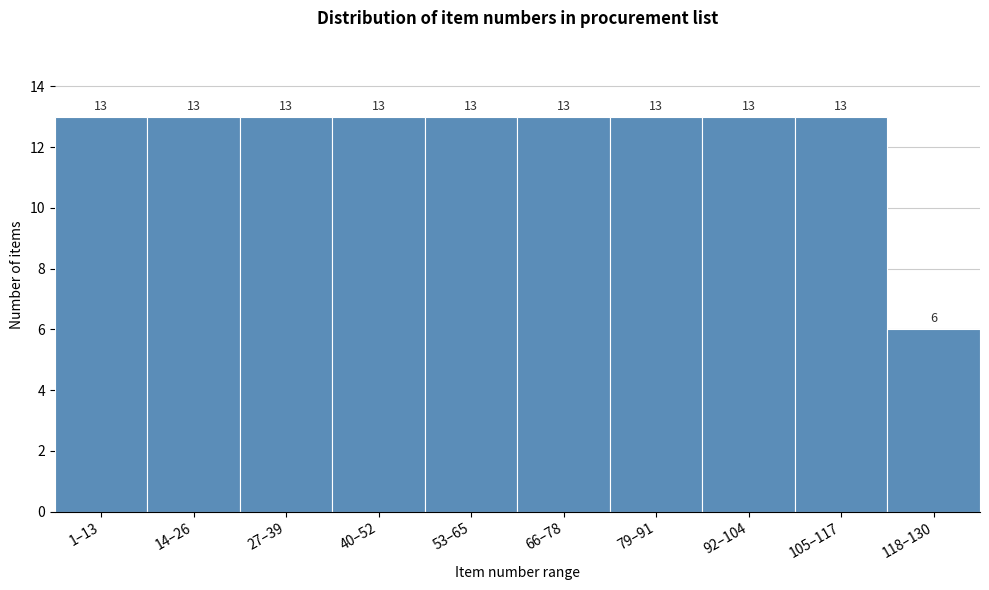

Reading left to right, transcribe all the data shown in this chart.

1–13=13	14–26=13	27–39=13	40–52=13	53–65=13	66–78=13	79–91=13	92–104=13	105–117=13	118–130=6